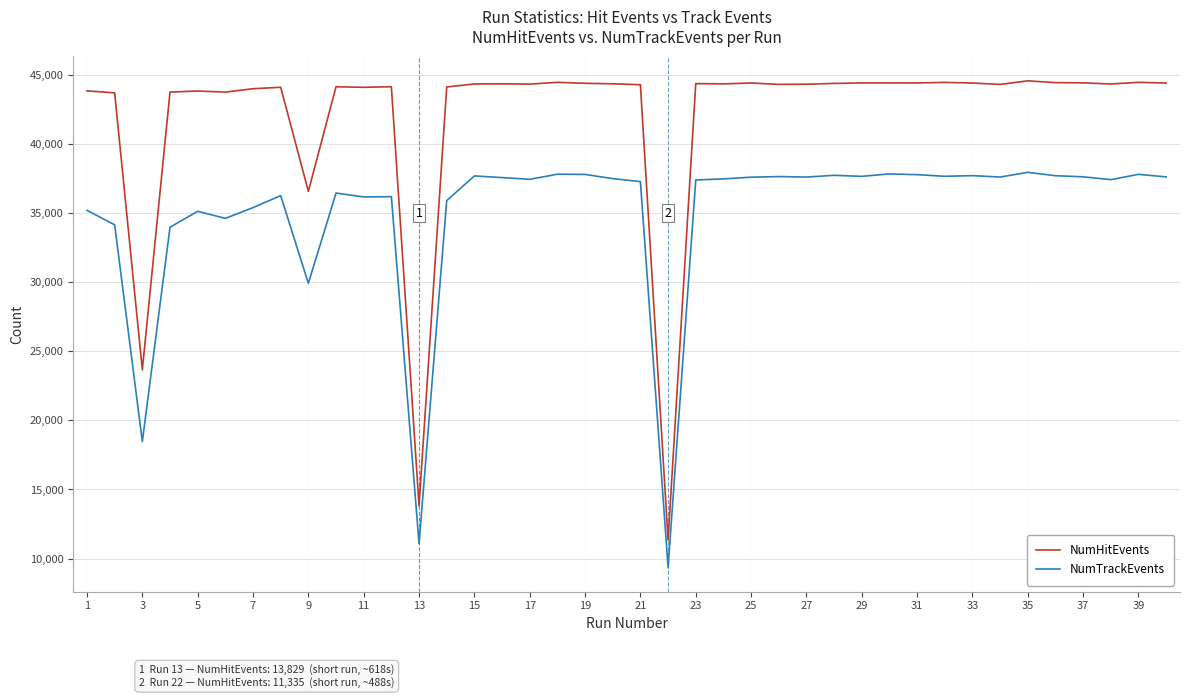

What is the smallest value displayed?

9358